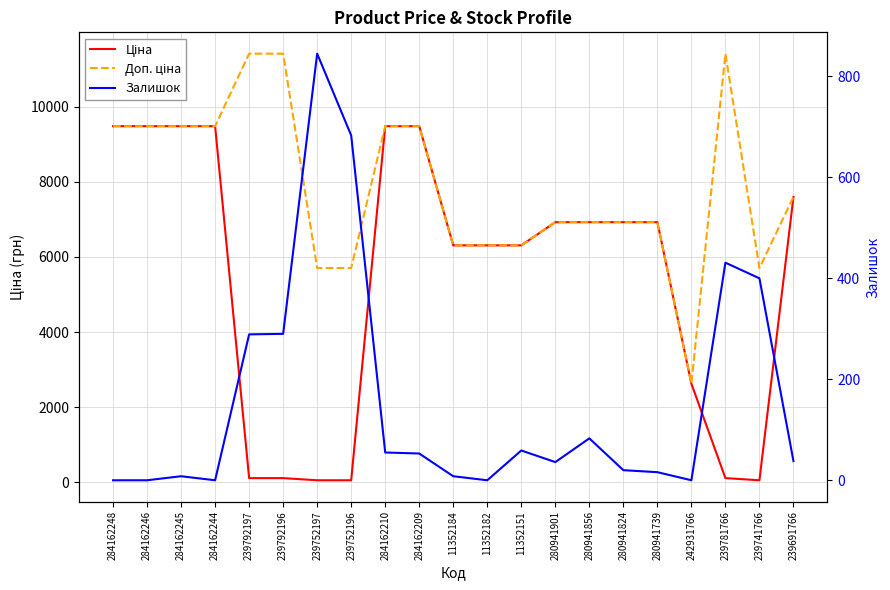

Between 242931766 and 280941824, which is larger?

280941824